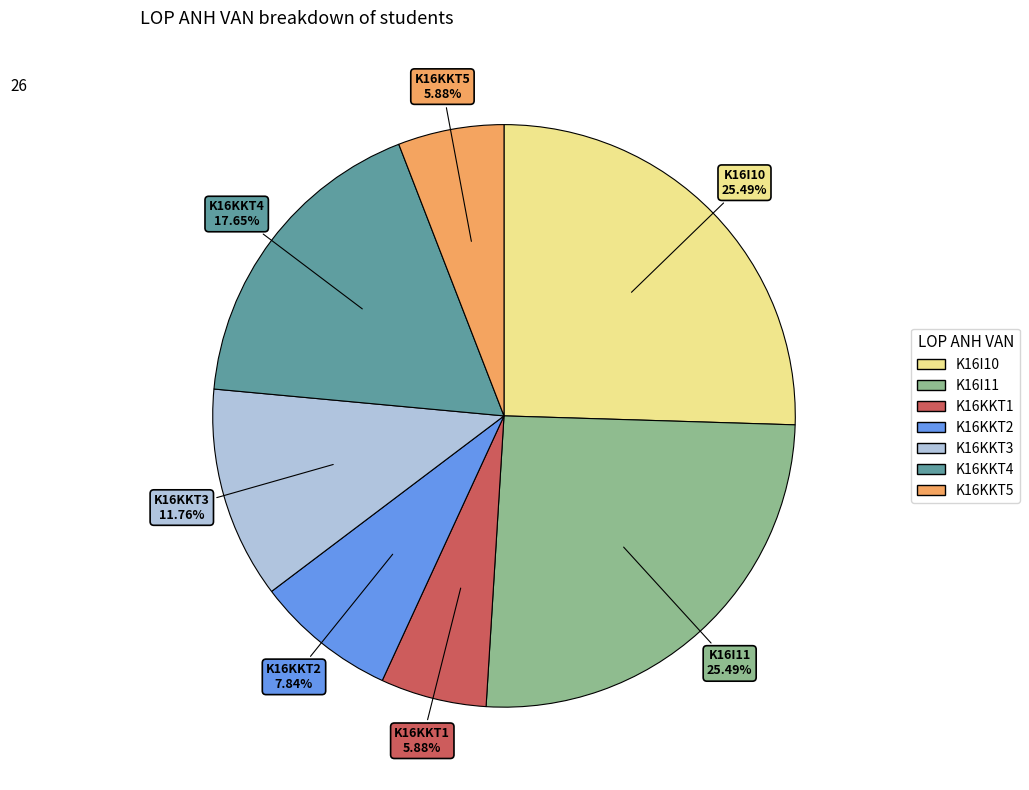

The K16KKT2 slice represents 2% of the pie. True or false?

False